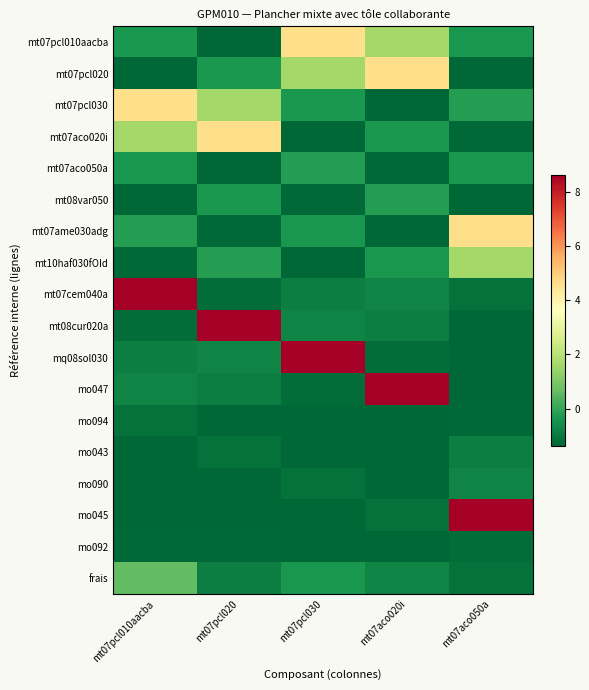

At which category does the chart reach its peak across all series?

mt07pcl010aacba